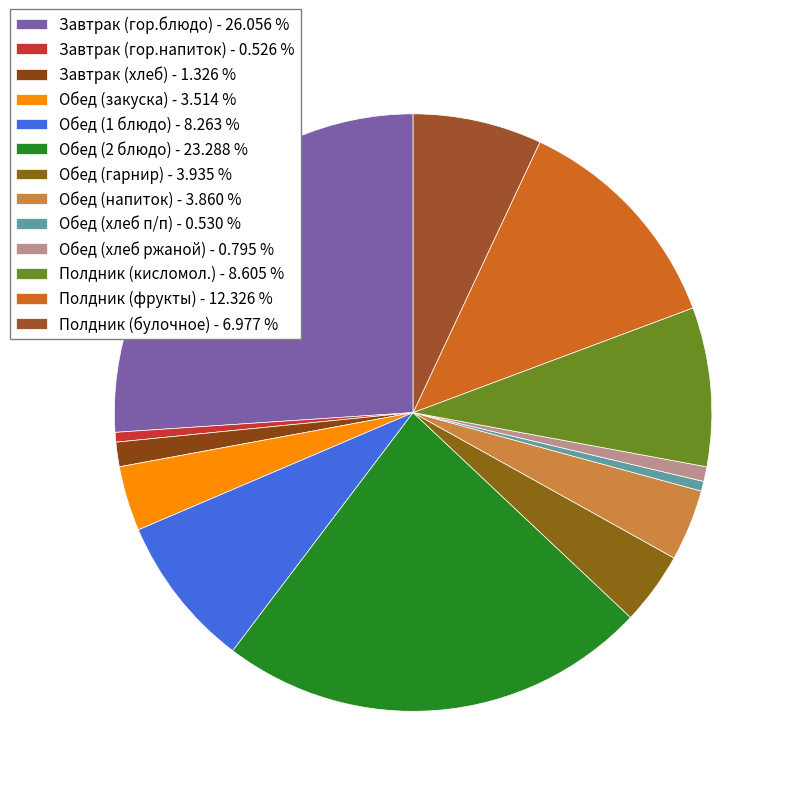

How many segments does this pie chart have?

13